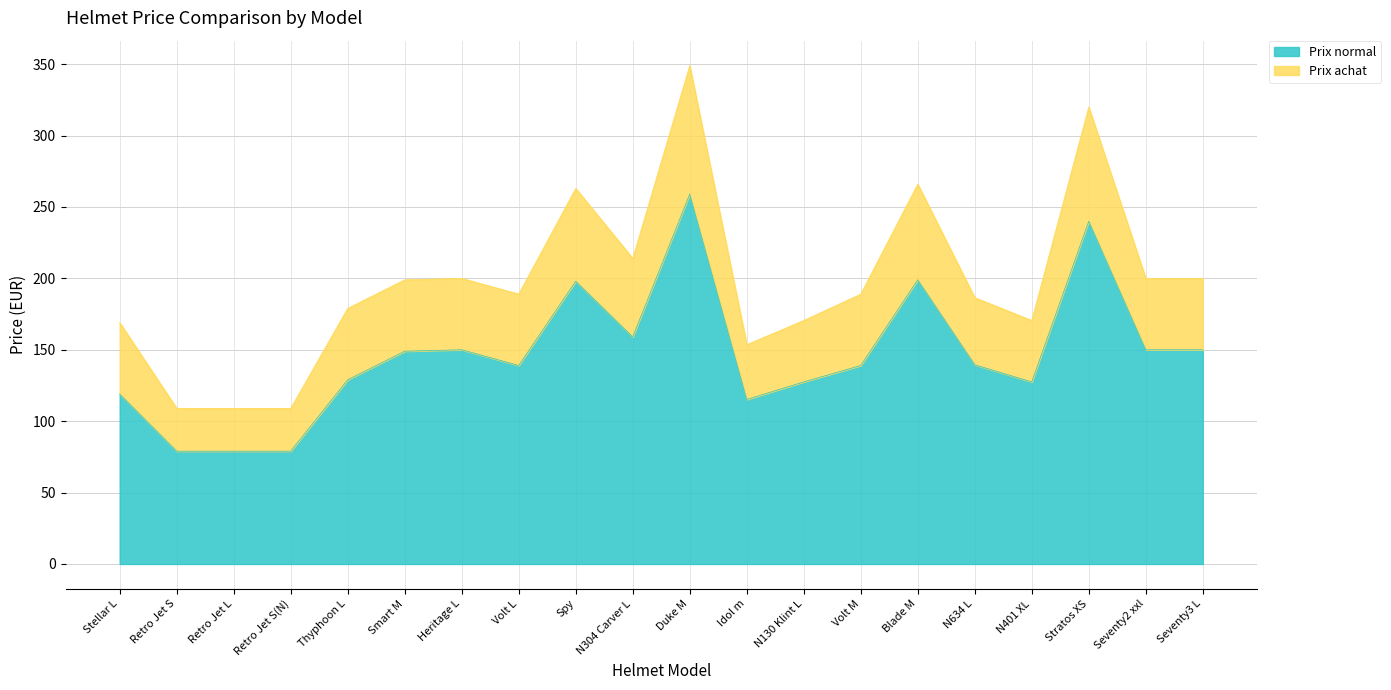

Reading left to right, what are all the values shown in this chart?

Prix normal: Stellar L=119.0	Retro Jet S=79.0	Retro Jet L=79.0	Retro Jet S(N)=79.0	Thyphoon L=129.0	Smart M=149.0	Heritage L=150.0	Volt L=139.0	Spy=198.0	N304 Carver L=159.0	Duke M=259.0	Idol m=115.2	N130 Klint L=127.5	Volt M=139.0	Blade M=199.0	N634 L=139.5	N401 XL=127.5	Stratos XS=240.0	Seventy2 xxl=150.0	Seventy3 L=150.0
Prix achat: Stellar L=169.0	Retro Jet S=109.0	Retro Jet L=109.0	Retro Jet S(N)=109.0	Thyphoon L=179.0	Smart M=199.0	Heritage L=200.0	Volt L=189.0	Spy=263.0	N304 Carver L=214.0	Duke M=349.0	Idol m=153.6	N130 Klint L=170.5	Volt M=189.0	Blade M=266.0	N634 L=186.5	N401 XL=170.5	Stratos XS=320.0	Seventy2 xxl=200.0	Seventy3 L=200.0